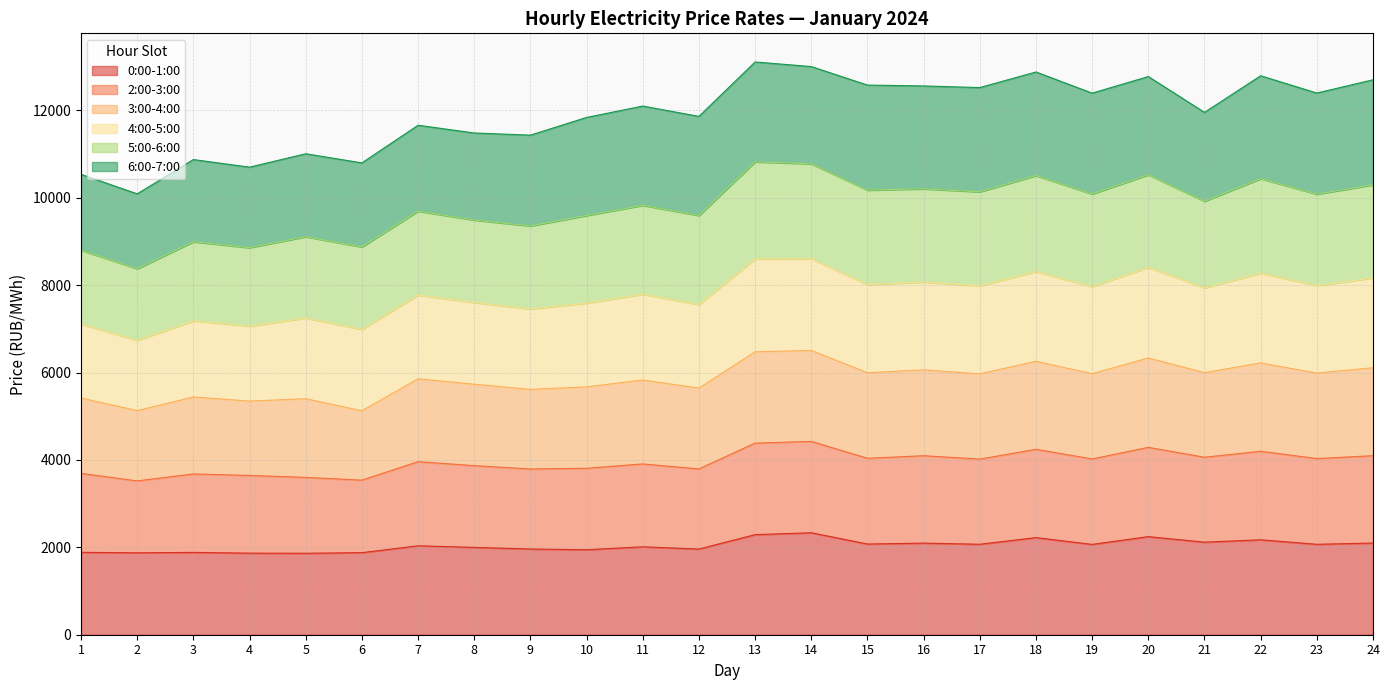

The 0:00-1:00 series shows 2843.1 at 16. True or false?

False